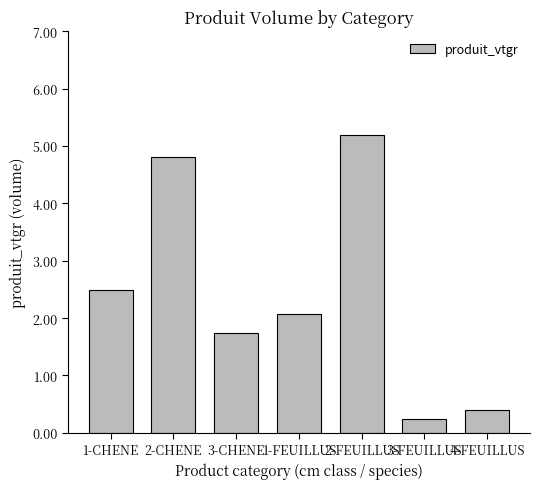

At which label is the value closest to 2?

1-FEUILLUS